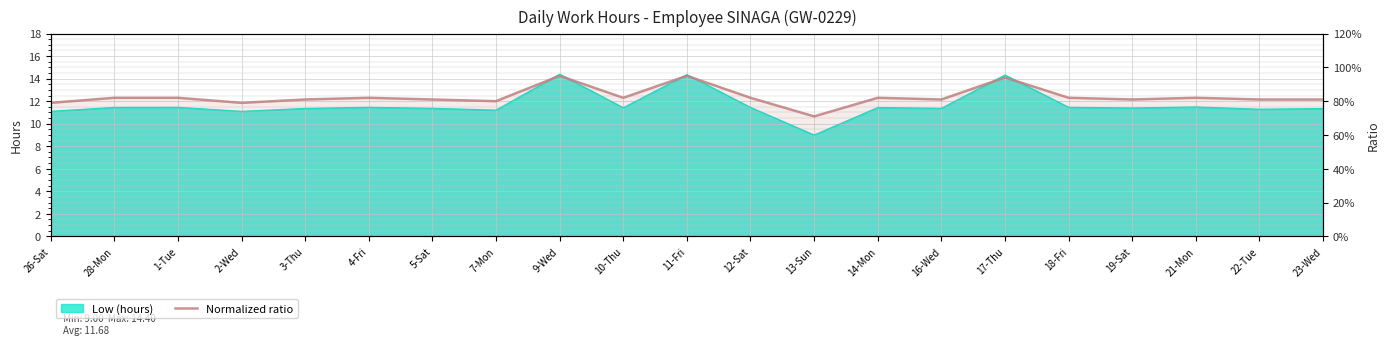

Is it true that the value at 7-Mon is 1.3?

False